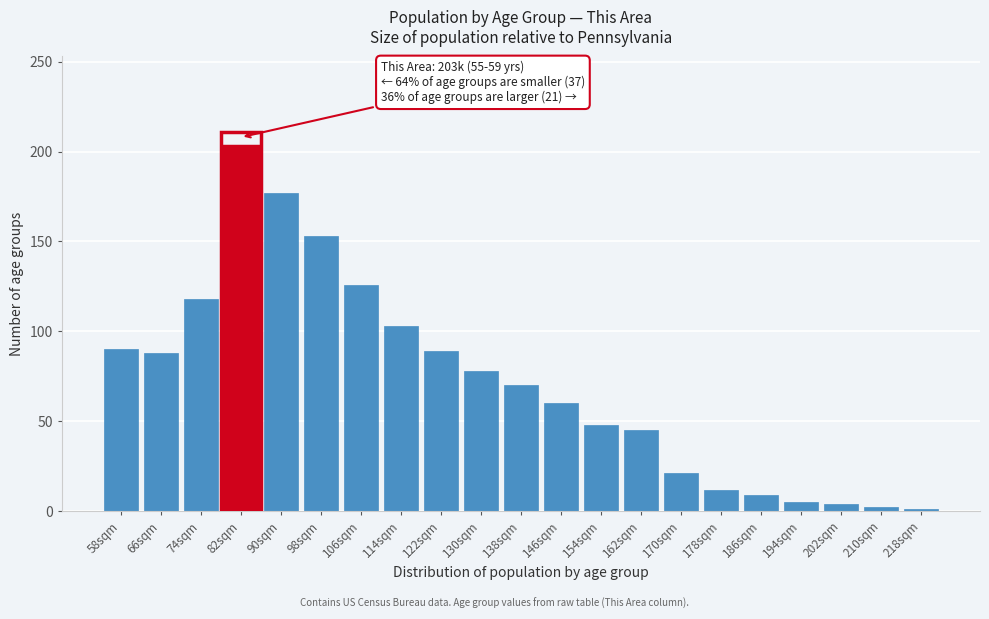

True or false: the data shows 90 at 58sqm.

True